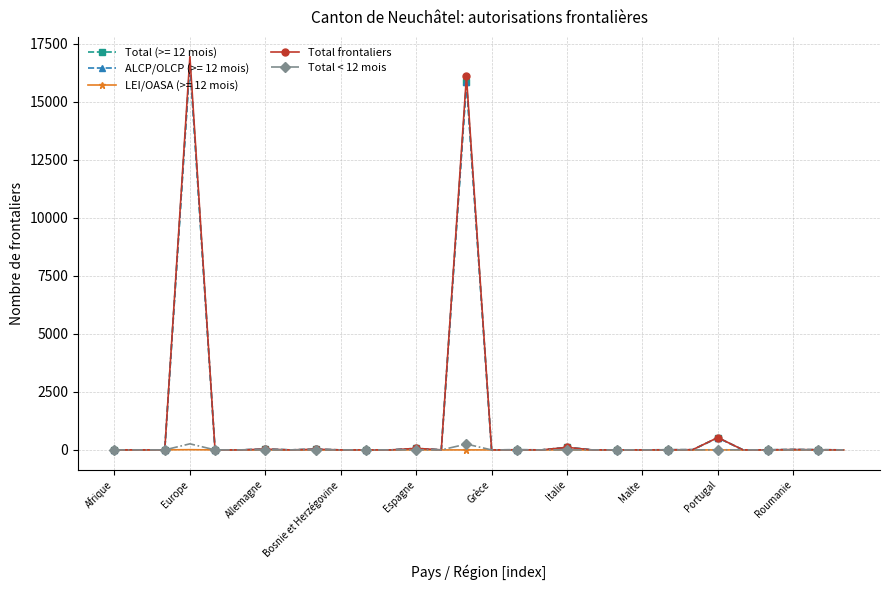

Which series has the largest range (max minus min)?

Total frontaliers